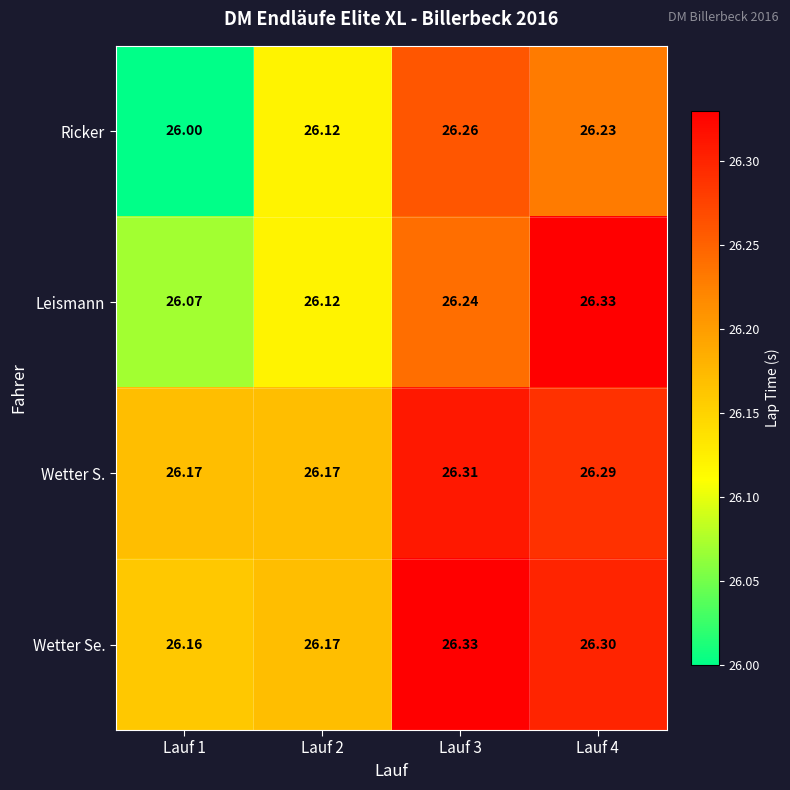

At which category is the sum across all series the highest?

Lauf 4